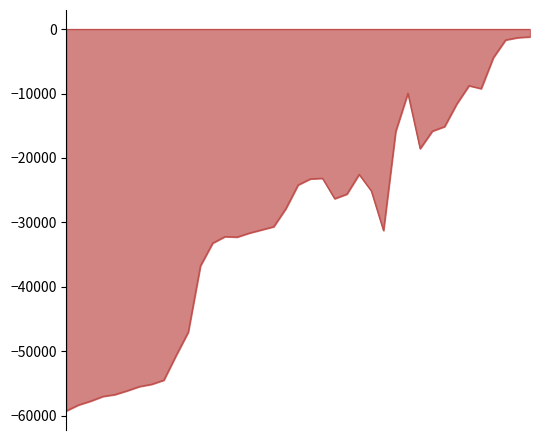

What is the smallest value displayed?

-59267